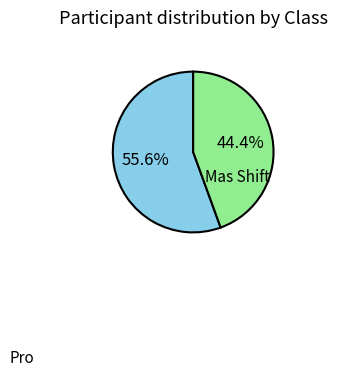

Is there a majority slice in this chart?

Yes